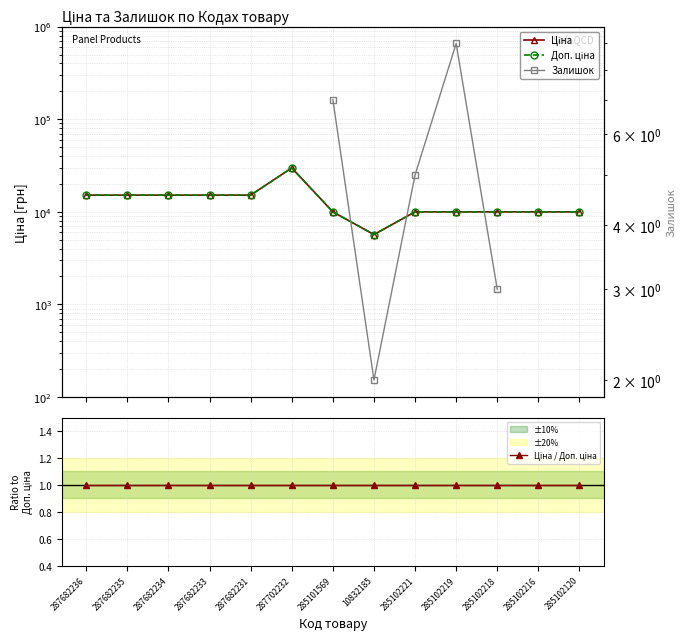

What is the maximum value for Ціна / Доп. ціна?

1.0